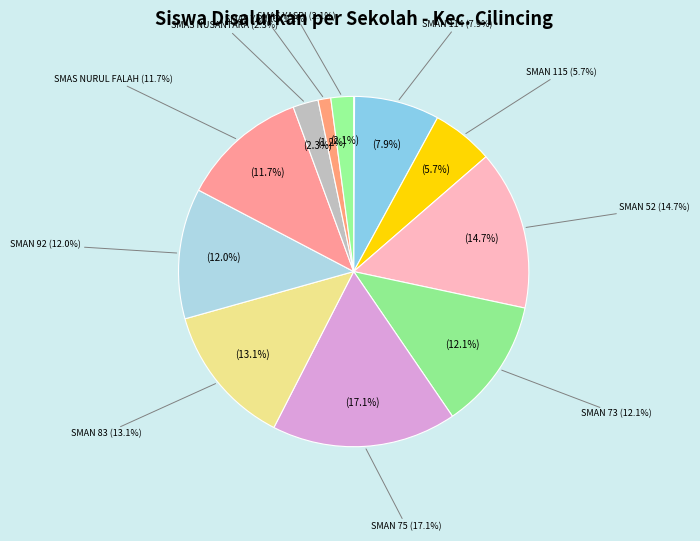

What is the total percentage of SMAN 52 and SMAN 75?

31.8%